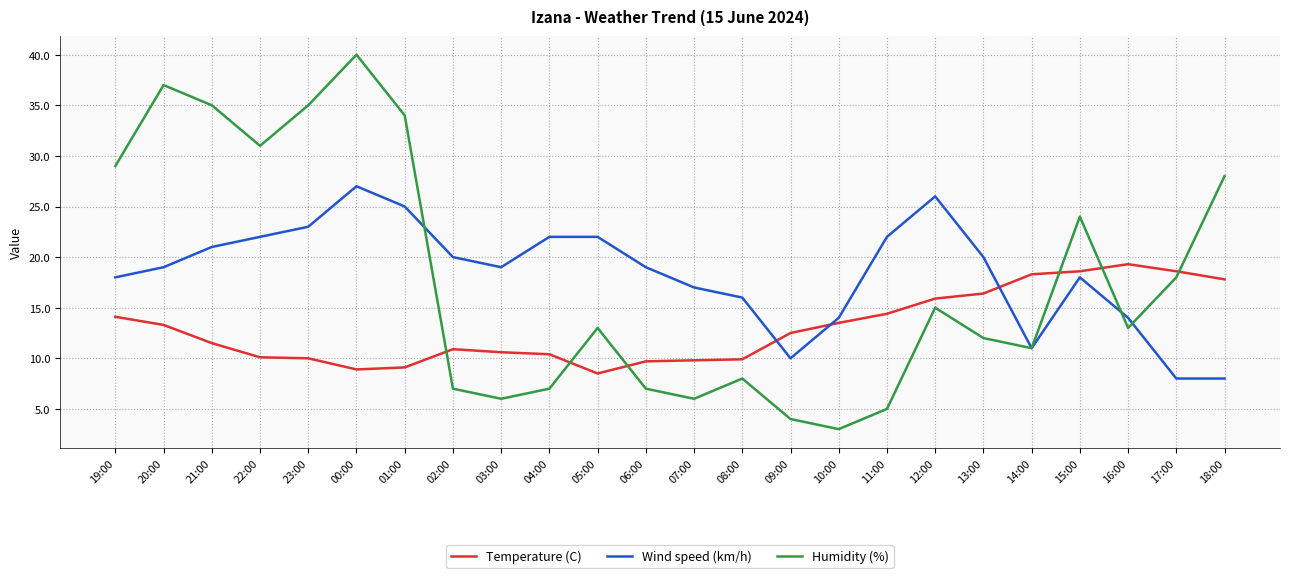

Which category has the highest value across all series?

00:00